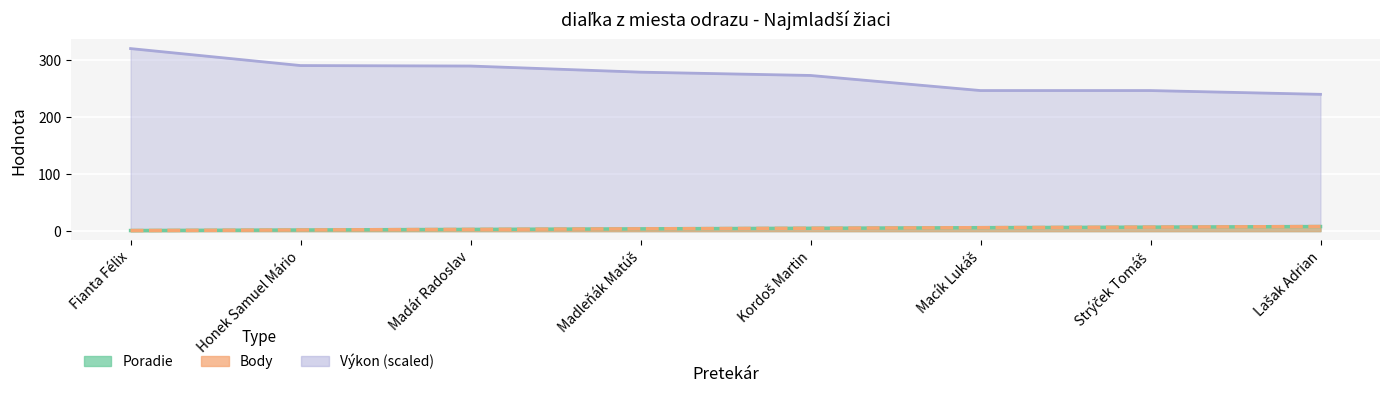

What is the difference between the highest and lowest values at Madár Radoslav?

286.4